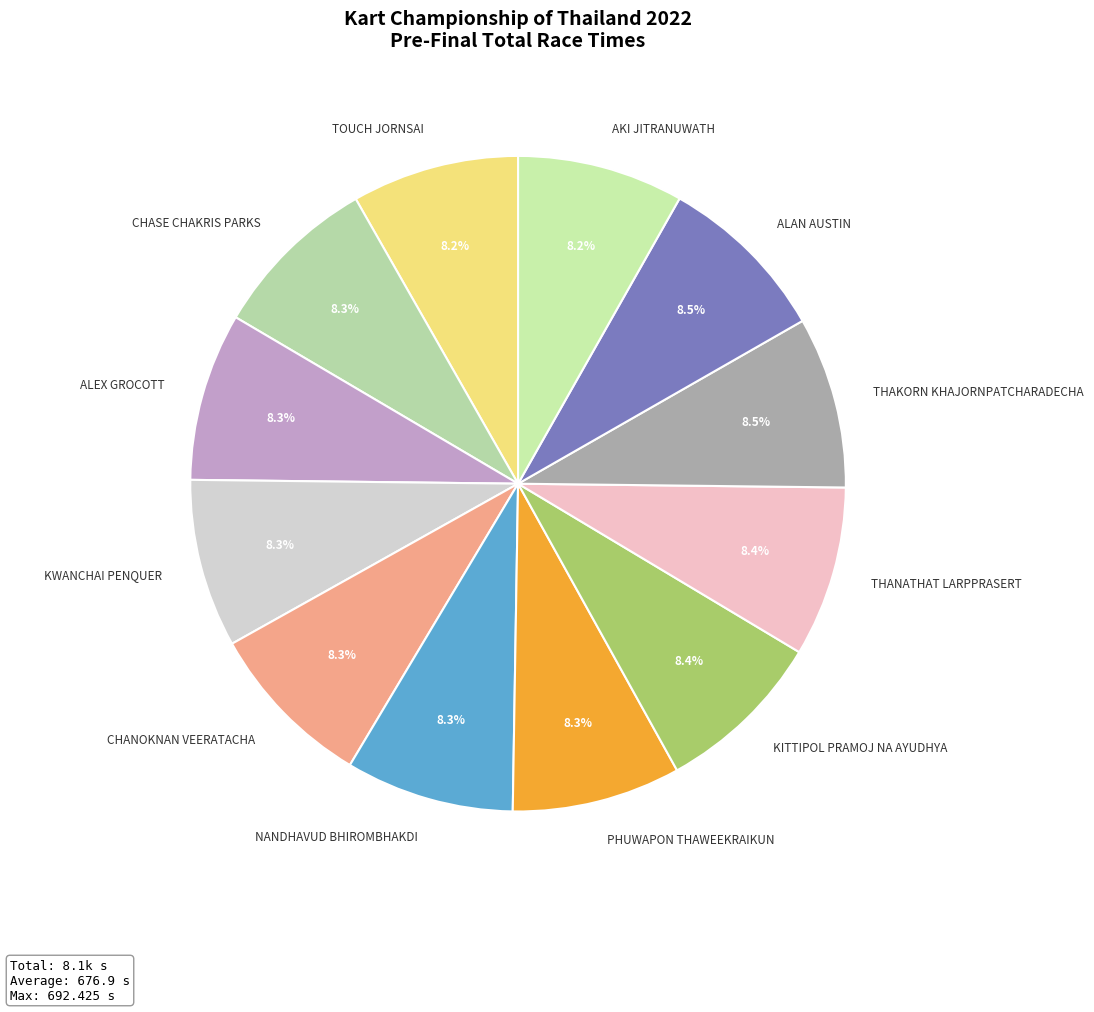

Is KITTIPOL PRAMOJ NA AYUDHYA the majority of the pie?

No